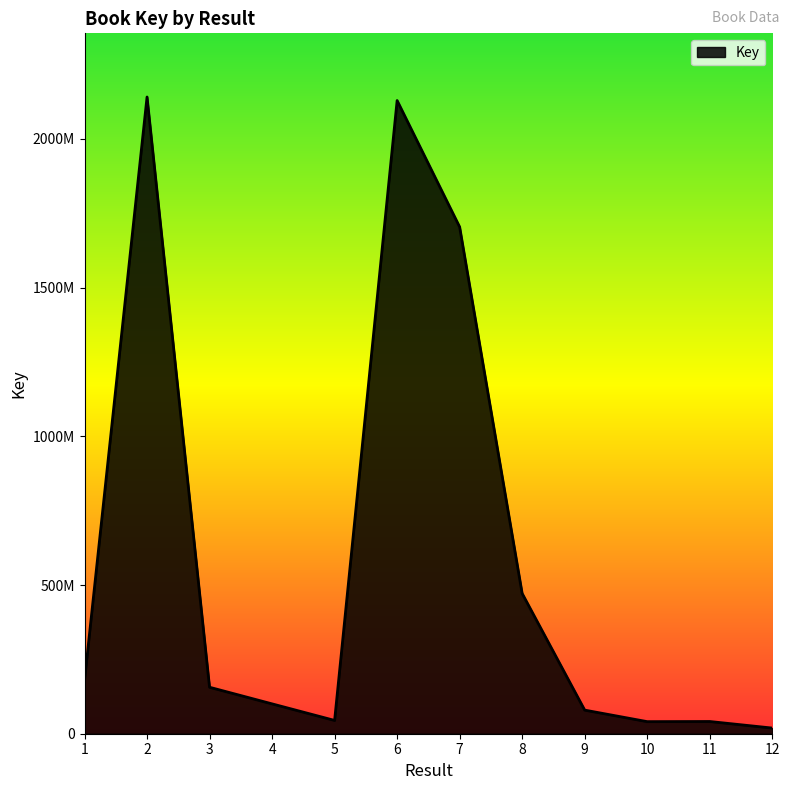

What value does the data have at 6?

2128860280